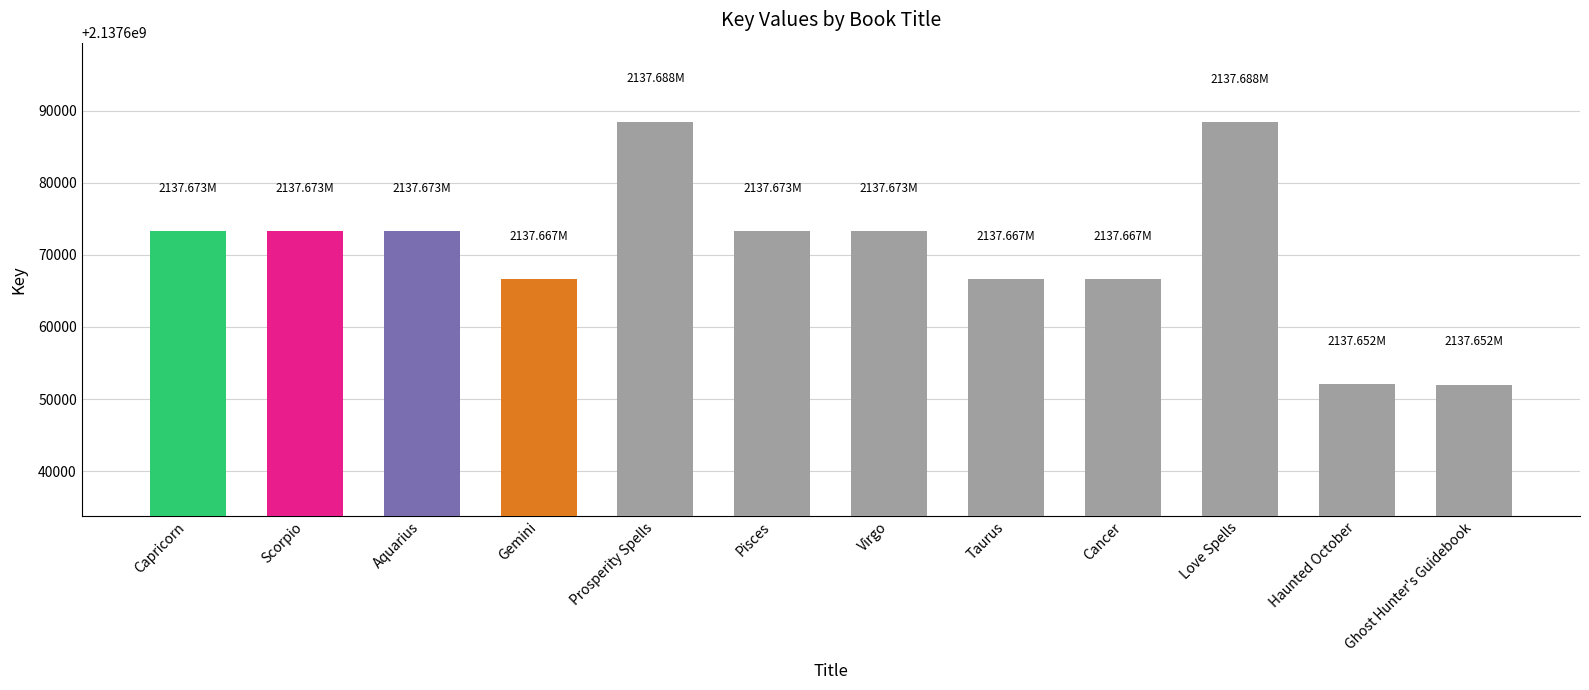

Where does the data first go above 2137673307?

Capricorn